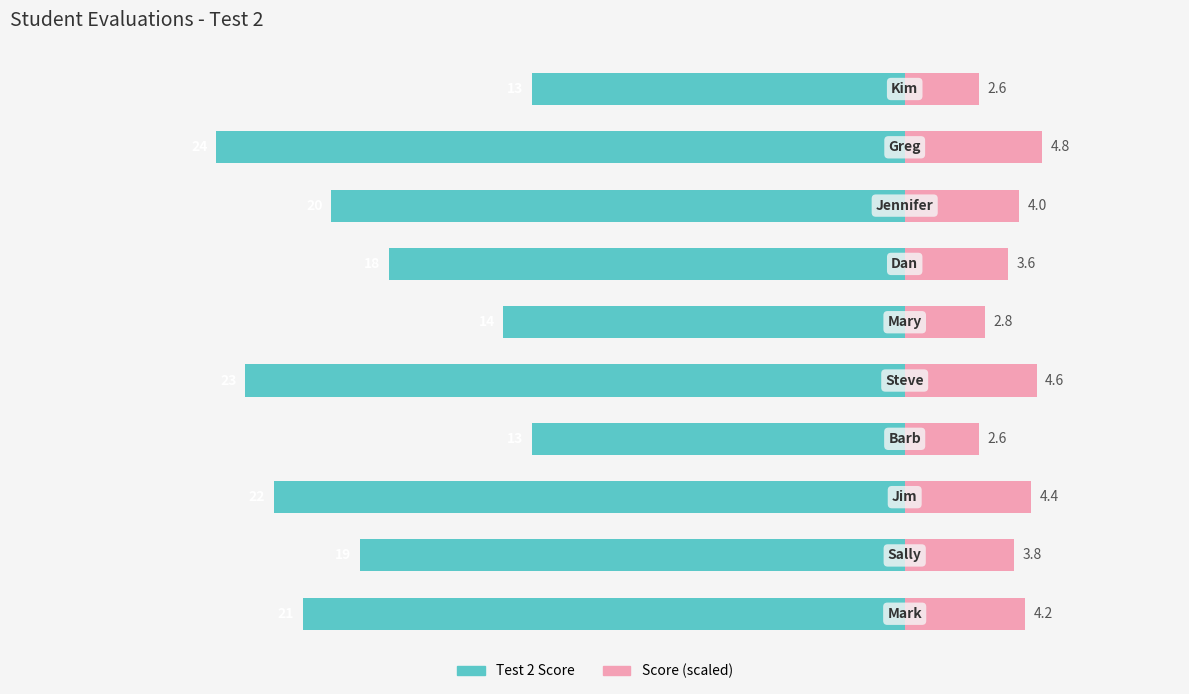

Count the number of categories in the chart.

10